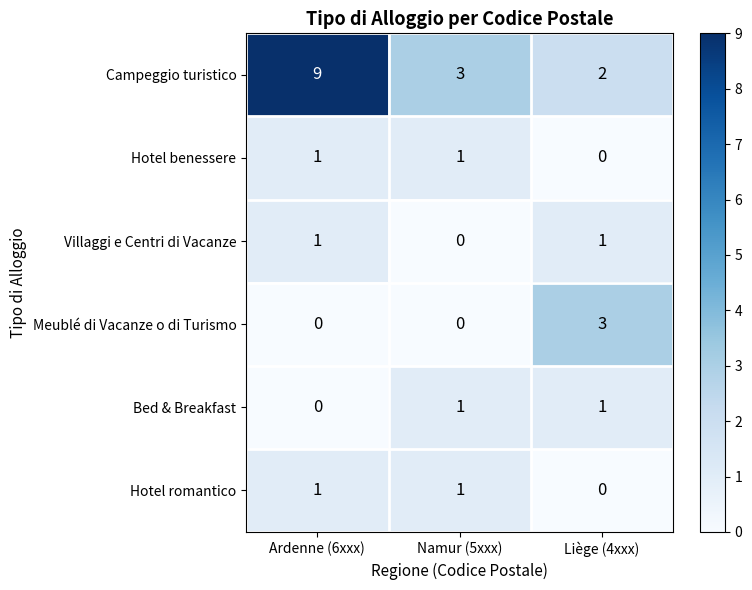

How many Hotel benessere values are between 0 and 1?

3